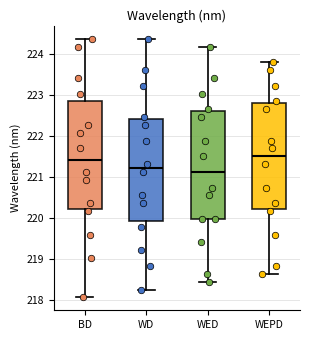

Reading left to right, transcribe this box plot: for each box, give where its median line is, the range the box spans, and where its two whiskers end, as read against the y-axis. The values are not printed on the chart, so give them approximately, as read against the axis.

BD: median 221.4, box 220.2 to 222.8, whiskers 218.1 to 224.4
WD: median 221.2, box 219.9 to 222.4, whiskers 218.3 to 224.4
WED: median 221.1, box 220.0 to 222.6, whiskers 218.4 to 224.2
WEPD: median 221.5, box 220.2 to 222.8, whiskers 218.6 to 223.8